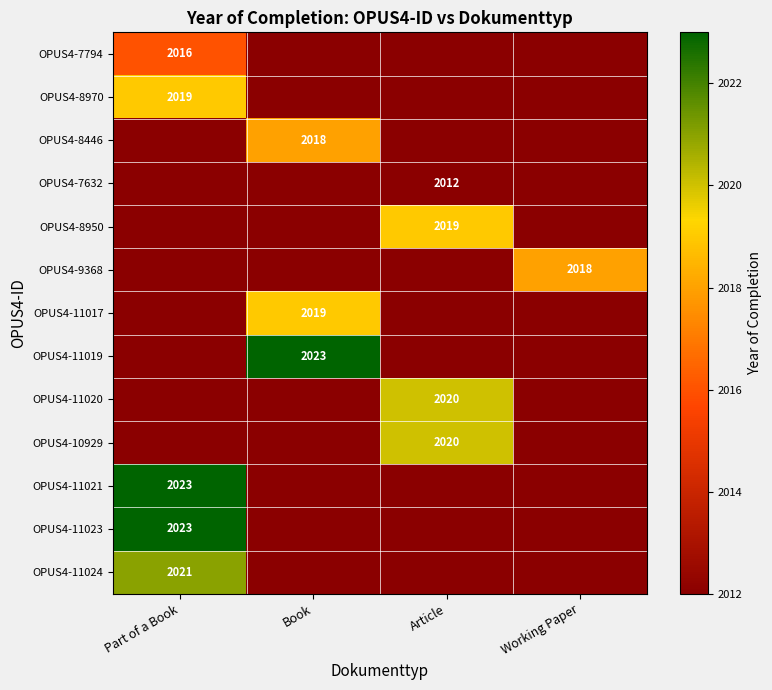

The value of OPUS4-11017 at Book is 3410. True or false?

False